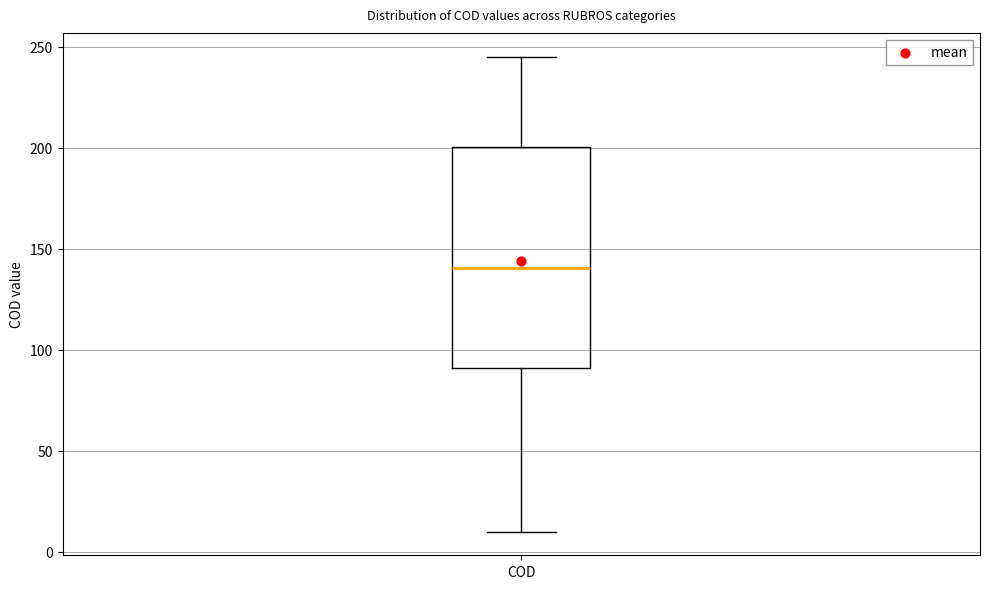

Where does the upper whisker of the box for COD end on the y-axis? The values are not printed on the chart, so give them approximately, as read against the axis.

245